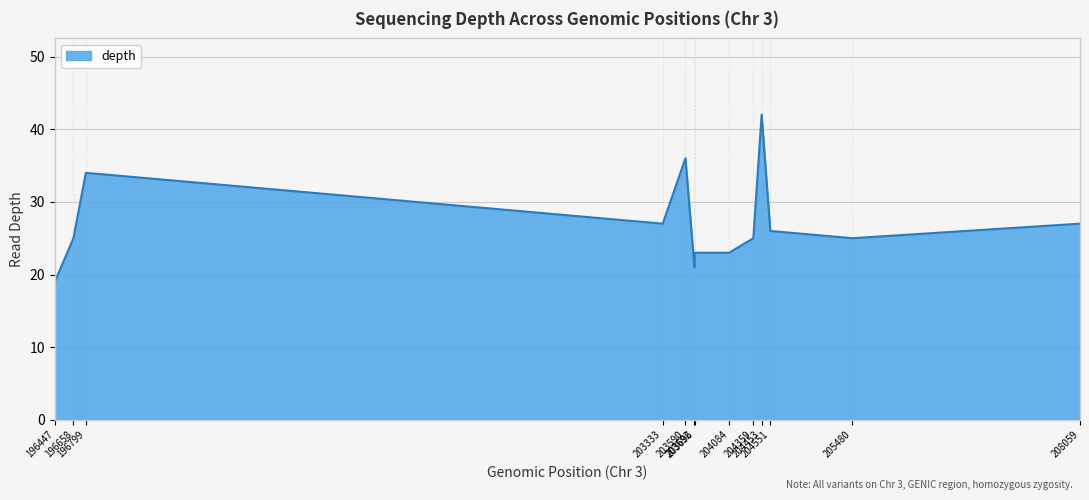

What is the maximum value shown in the chart?

42